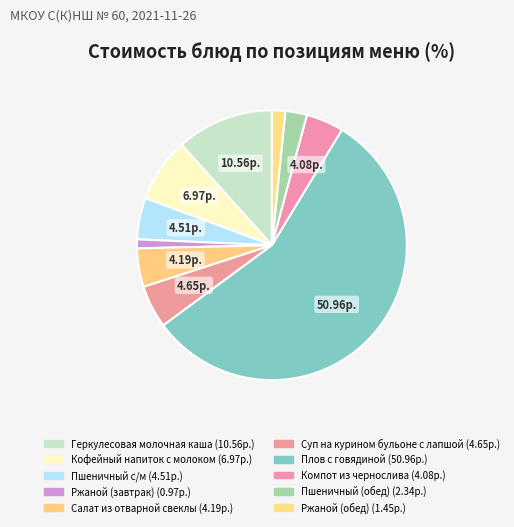

The Пшеничный (обед) slice represents 3% of the pie. True or false?

True